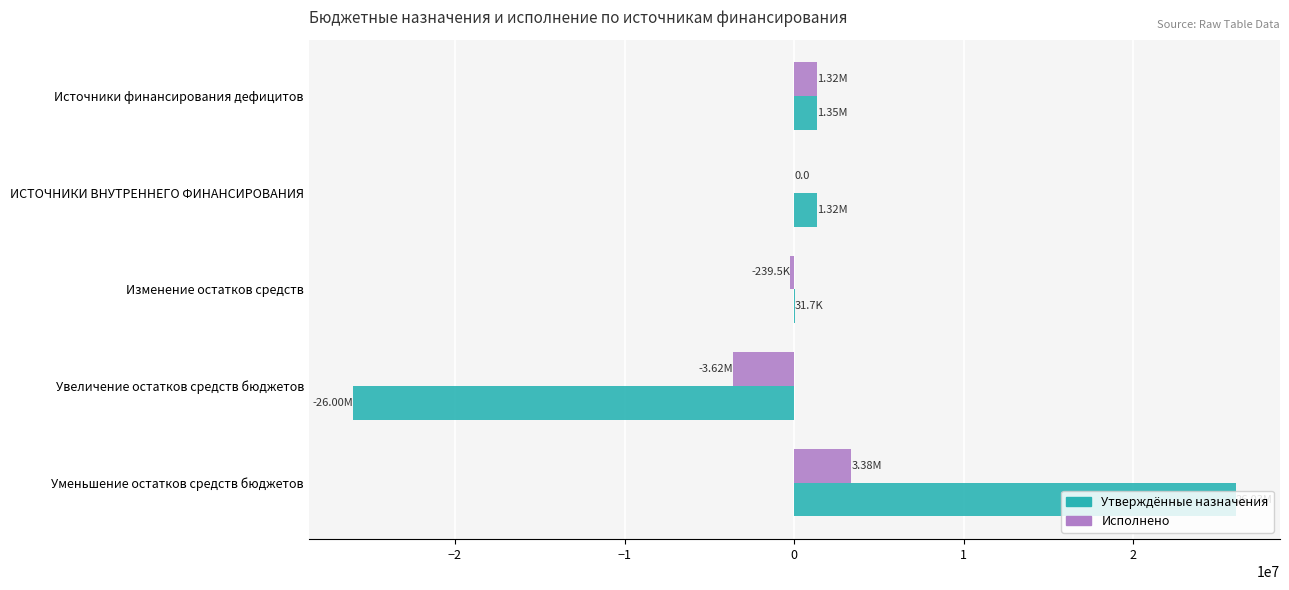

At which category is the sum across all series the highest?

Уменьшение остатков средств бюджетов